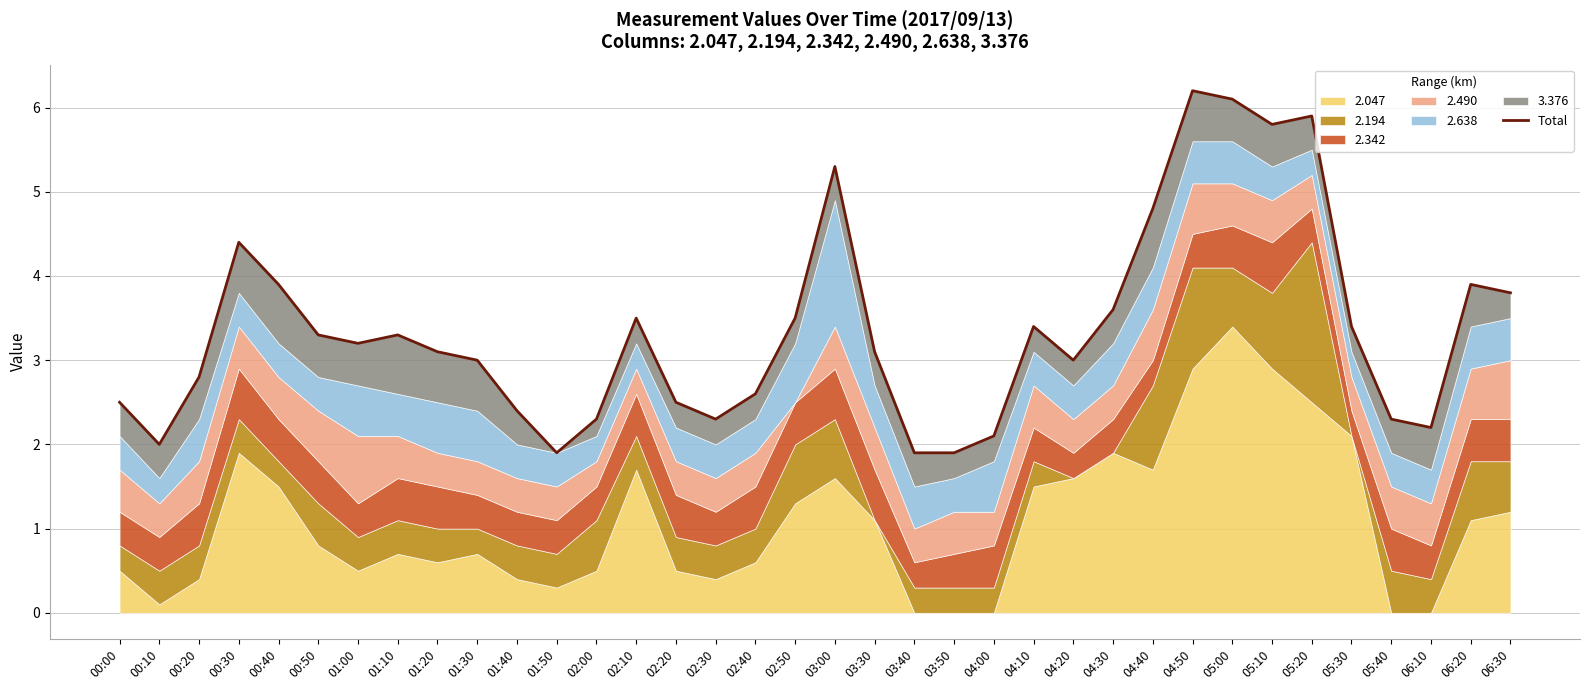

Reading left to right, extract all data points from this chart.

00:00=2.5	00:10=2.0	00:20=2.8	00:30=4.4	00:40=3.9	00:50=3.3	01:00=3.2	01:10=3.3	01:20=3.1	01:30=3.0	01:40=2.4	01:50=1.9	02:00=2.3	02:10=3.5	02:20=2.5	02:30=2.3	02:40=2.6	02:50=3.5	03:00=5.3	03:30=3.1	03:40=1.9	03:50=1.9	04:00=2.1	04:10=3.4	04:20=3.0	04:30=3.6	04:40=4.8	04:50=6.2	05:00=6.1	05:10=5.8	05:20=5.9	05:30=3.4	05:40=2.3	06:10=2.2	06:20=3.9	06:30=3.8